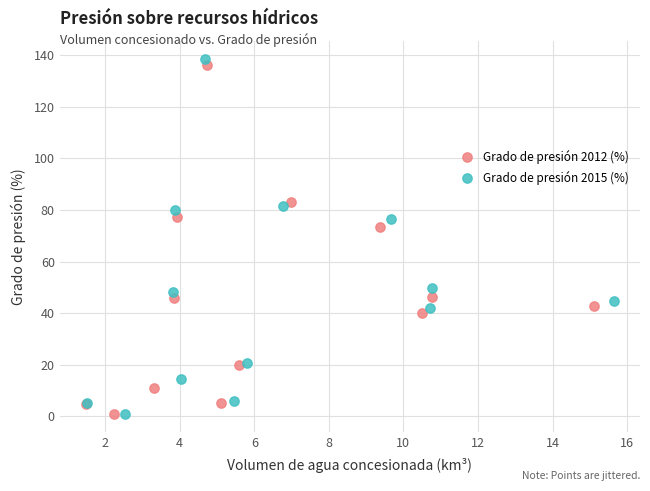

Which series has the widest spread of Y values?

Grado de presión 2015 (%)